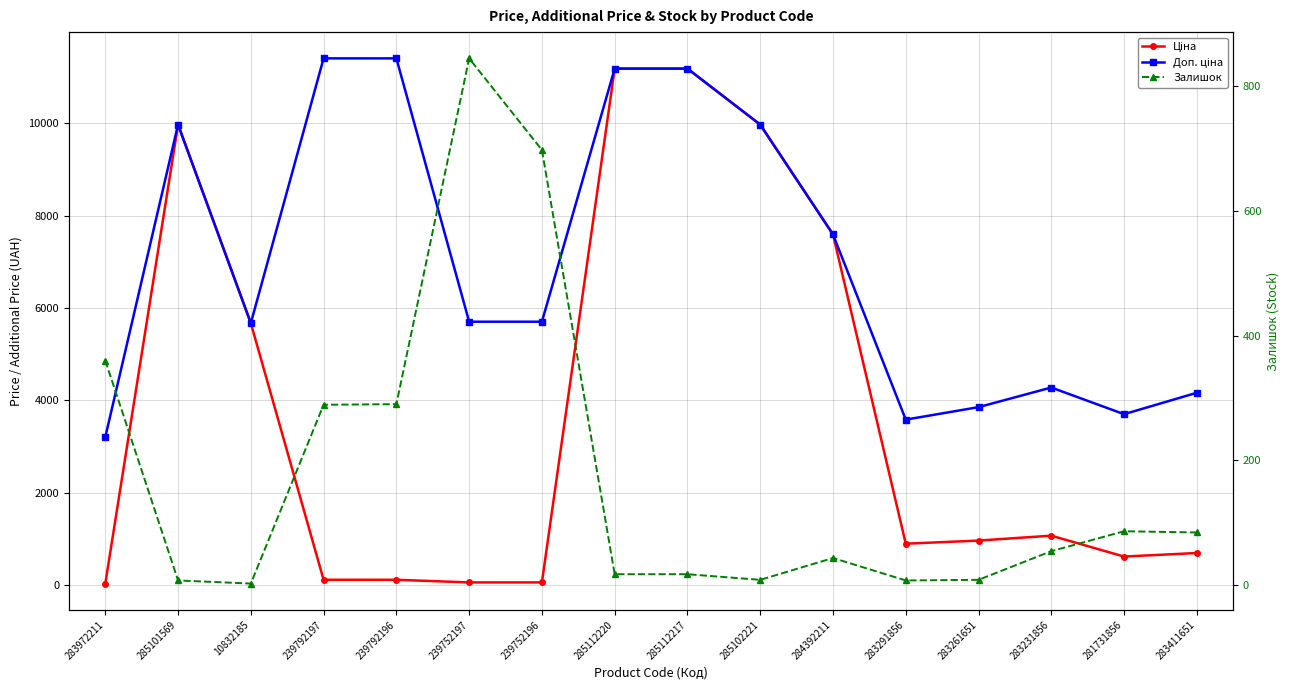

What is the difference between the highest and lowest values at 285102221?

9967.0